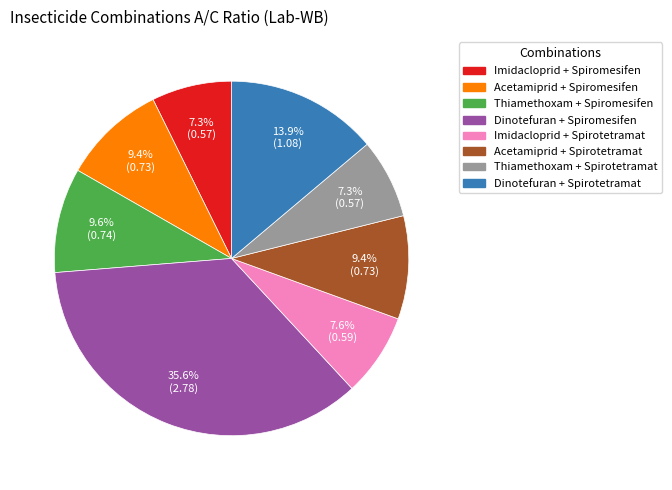

Which category has the biggest portion of the pie?

Dinotefuran + Spiromesifen